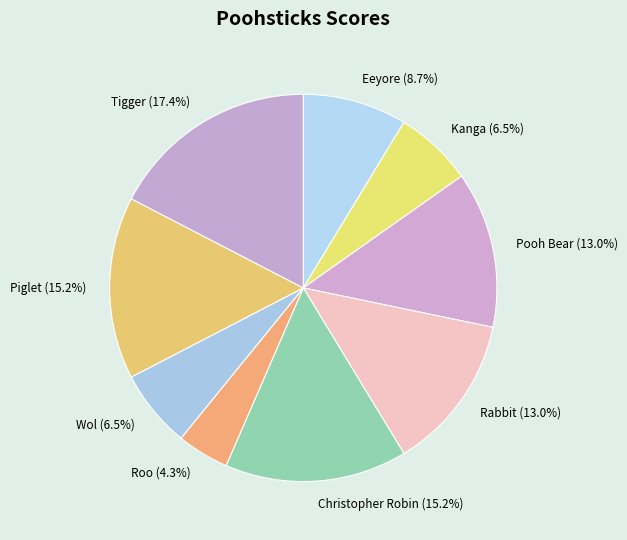

Which has a higher value, Eeyore or Wol?

Eeyore